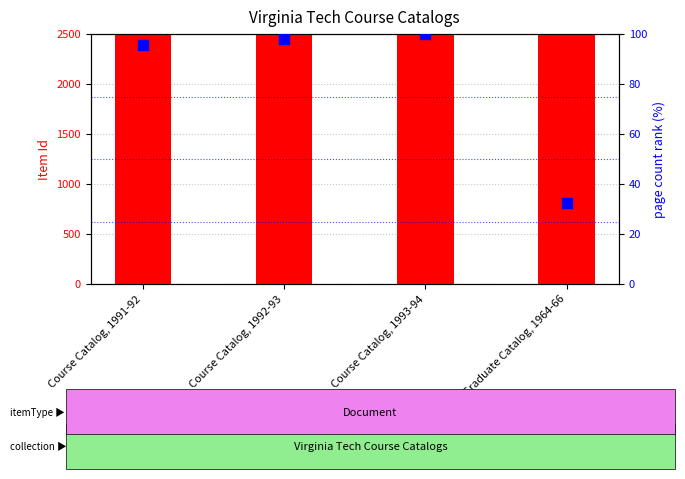

What are all the series names shown in the legend?

Item Id, pages (normalized %)